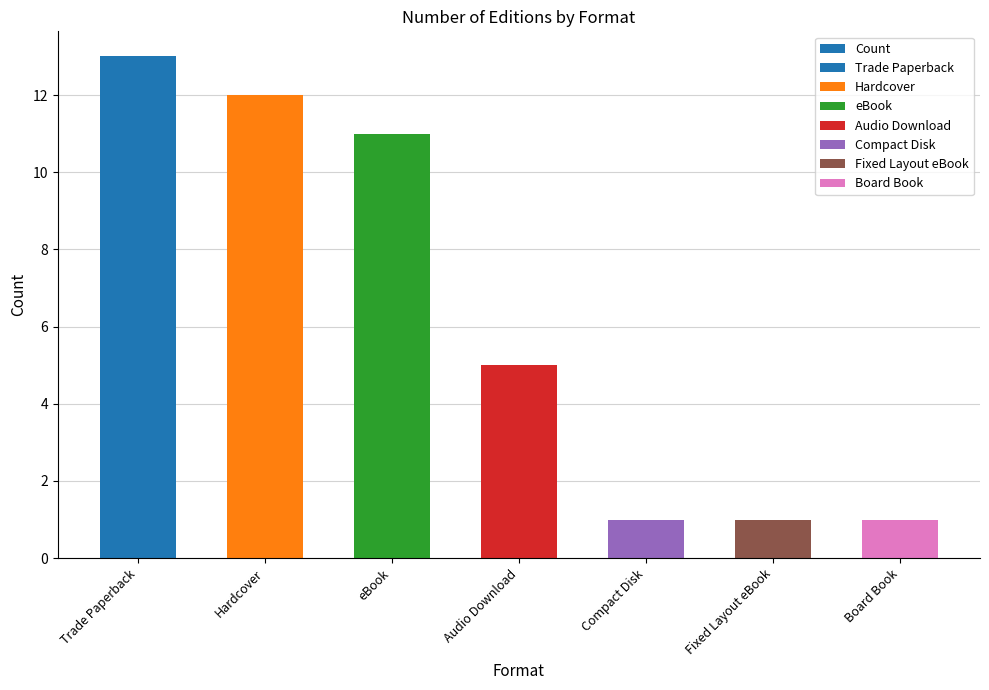

List the labels in order of value, smallest first.

Compact Disk, Fixed Layout eBook, Board Book, Audio Download, eBook, Hardcover, Trade Paperback